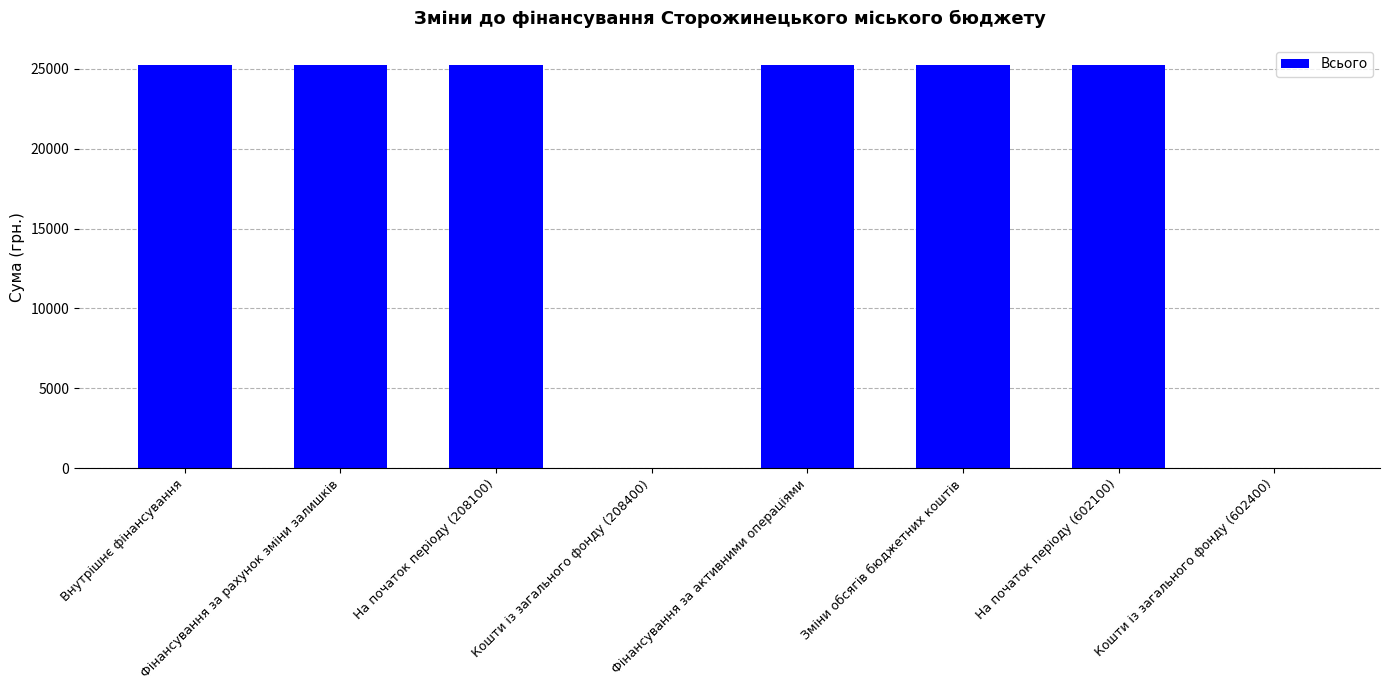

Is it true that the value at Кошти із загального фонду (602400) is 0.0?

True